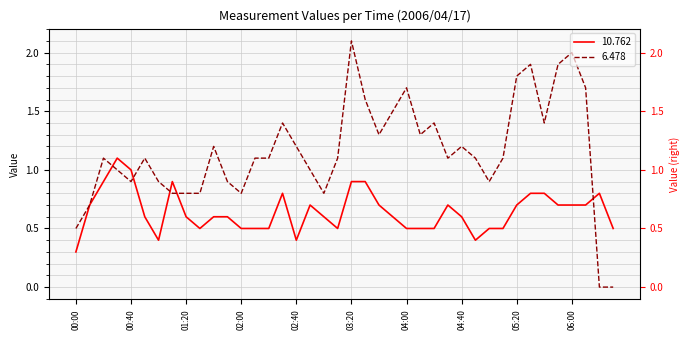

Is the value of 6.478 at 2006/04/17 02:00 greater than the value of 10.762 at 2006/04/17 06:10?

Yes